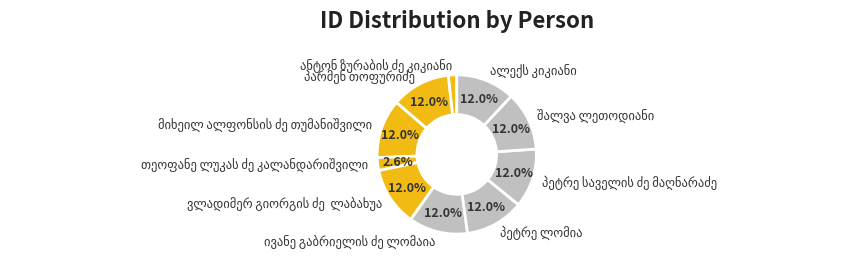

Is there any slice that represents more than half of the pie?

No